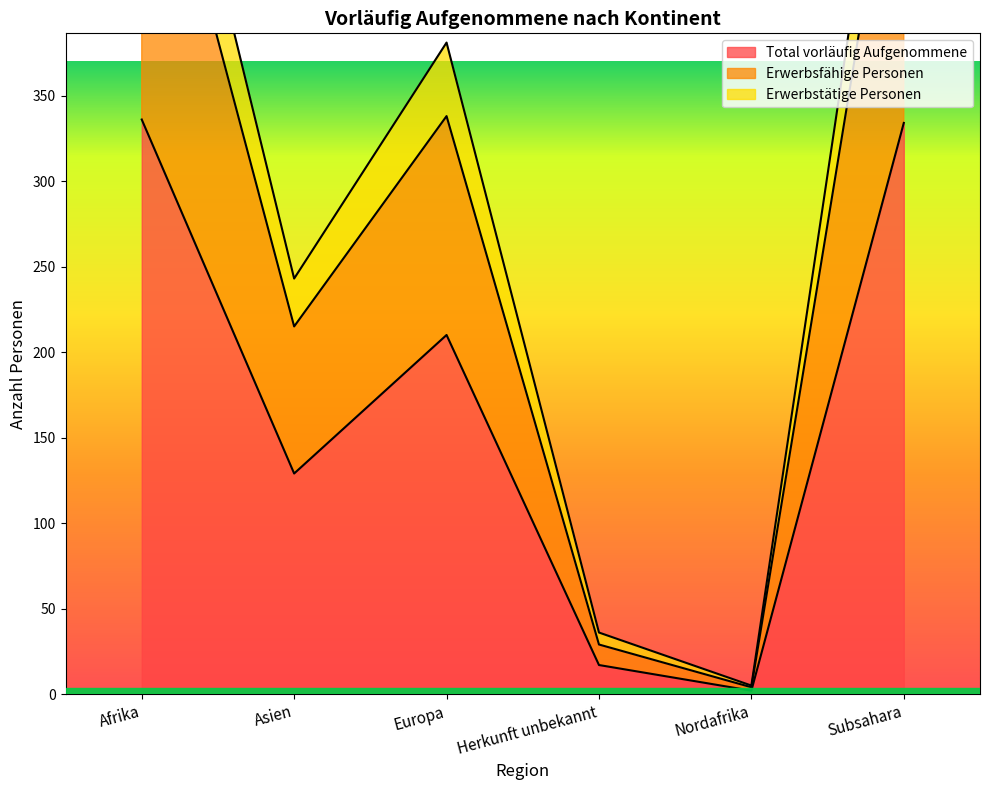

True or false: Erwerbstätige Personen has more than 1 interior local peaks.

False